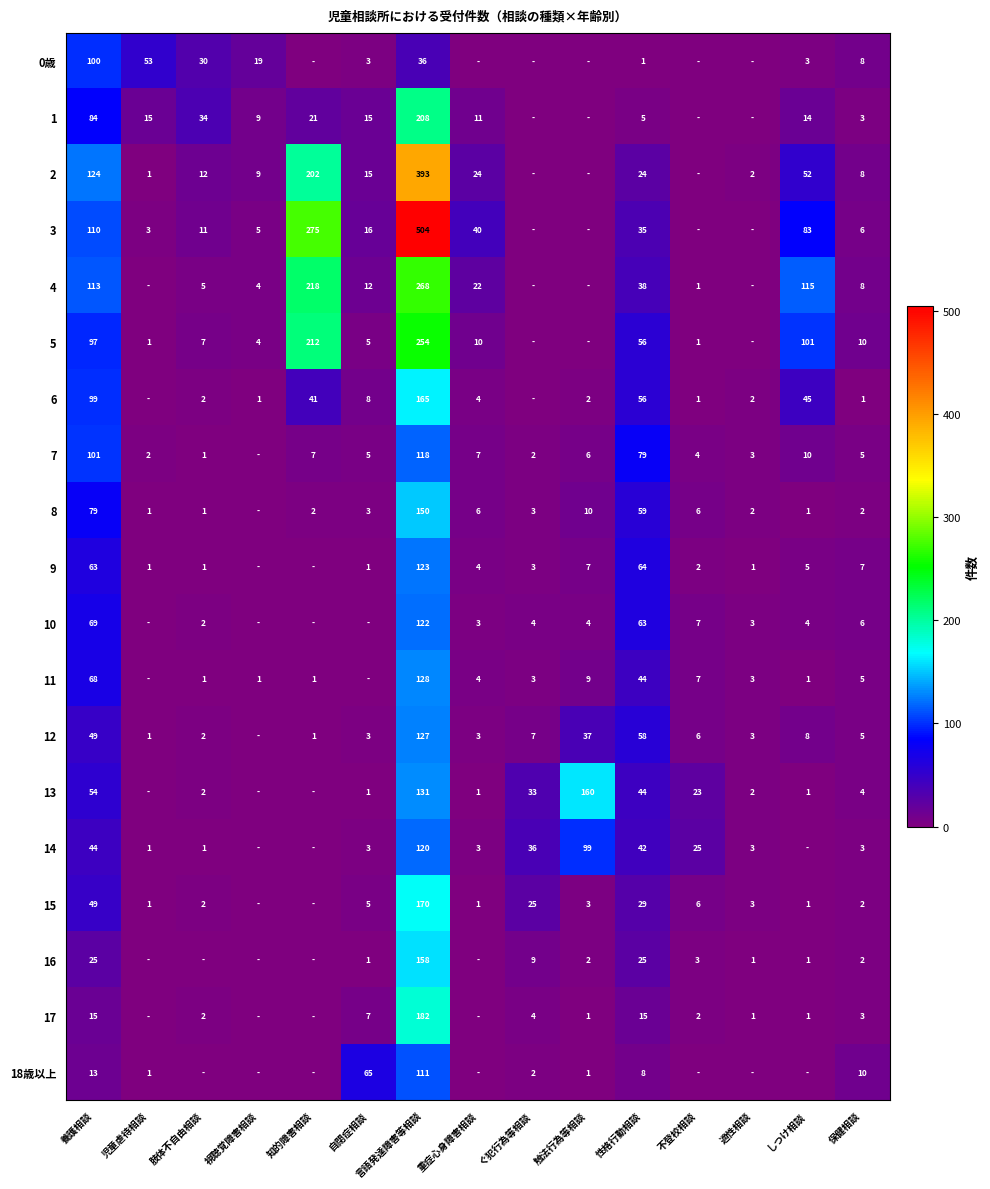

What is the total value across all series at 保健相談?

98